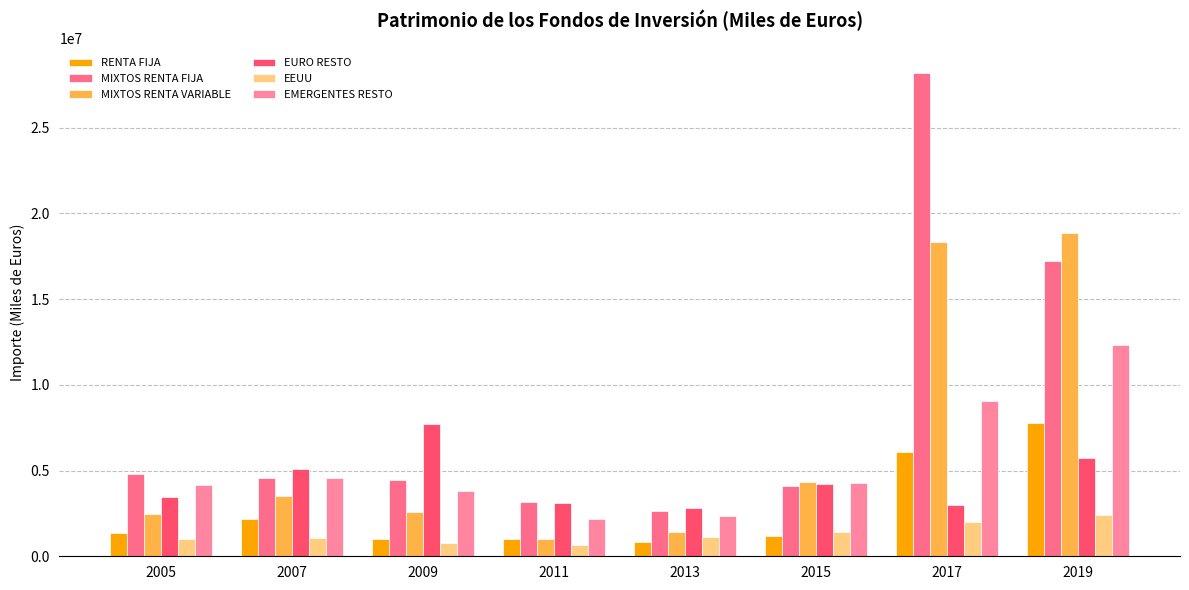

Reading left to right, transcribe all the data shown in this chart.

RENTA FIJA: 1362956	2176517	1004416	1026426	861893	1208949	6094955	7783054
MIXTOS RENTA FIJA: 4793369	4568275	4478815	3162659	2639830	4091816	28220802	17233877
MIXTOS RENTA VARIABLE: 2461172	3541882	2554965	1002689	1423032	4343563	18362311	18873805
EURO RESTO: 3476644	5118339	7691630	3087436	2807158	4231277	3016867	5712718
EEUU: 1030586	1075423	801777	651571	1116671	1387694	2002291	2418057
EMERGENTES RESTO: 4177635	4574144	3825671	2154103	2377736	4296578	9050379	12303689